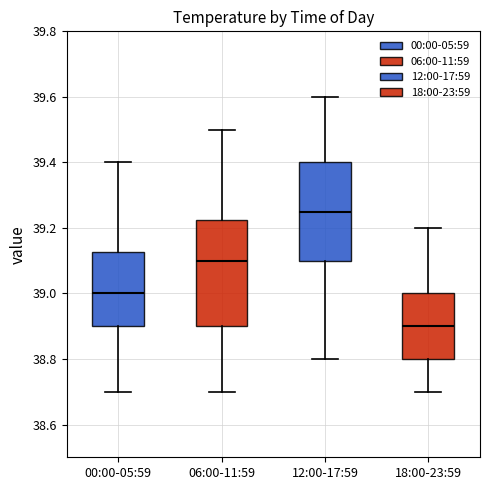

Which box's median line is the lowest?

18:00-23:59